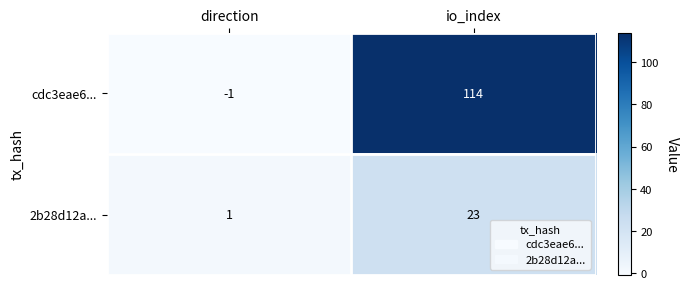

Which series has the largest range (max minus min)?

cdc3eae6...